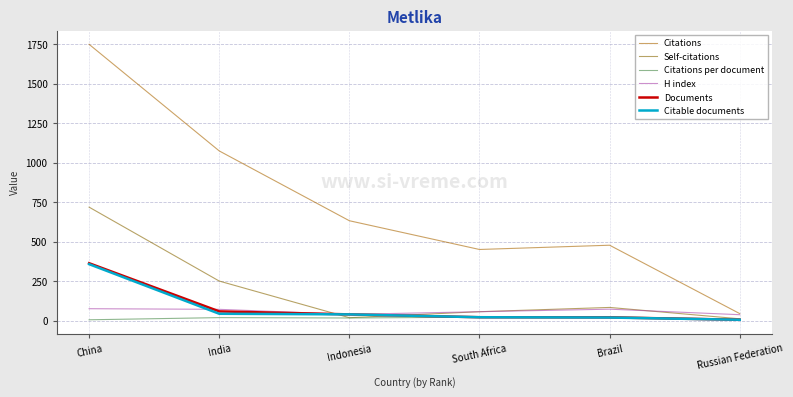

Between which two adjacent categories do Citable documents and Self-citations first intersect?

India and Indonesia